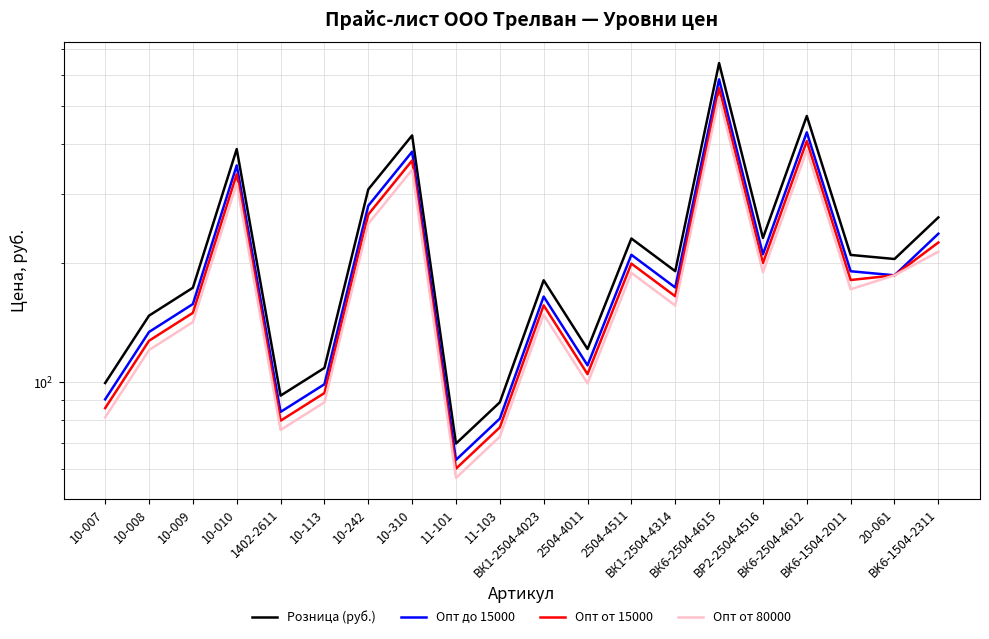

True or false: Опт от 15000 has a value of 200.0 at ВР2-2504-4516.

True